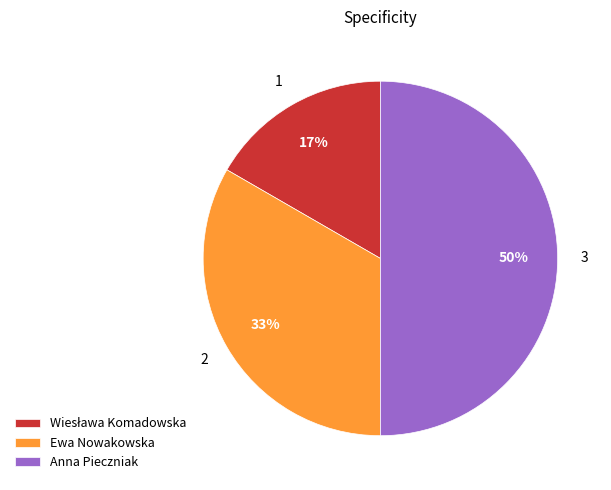

Approximately how many times larger is the value at Anna Pieczniak compared to Ewa Nowakowska?

1.5